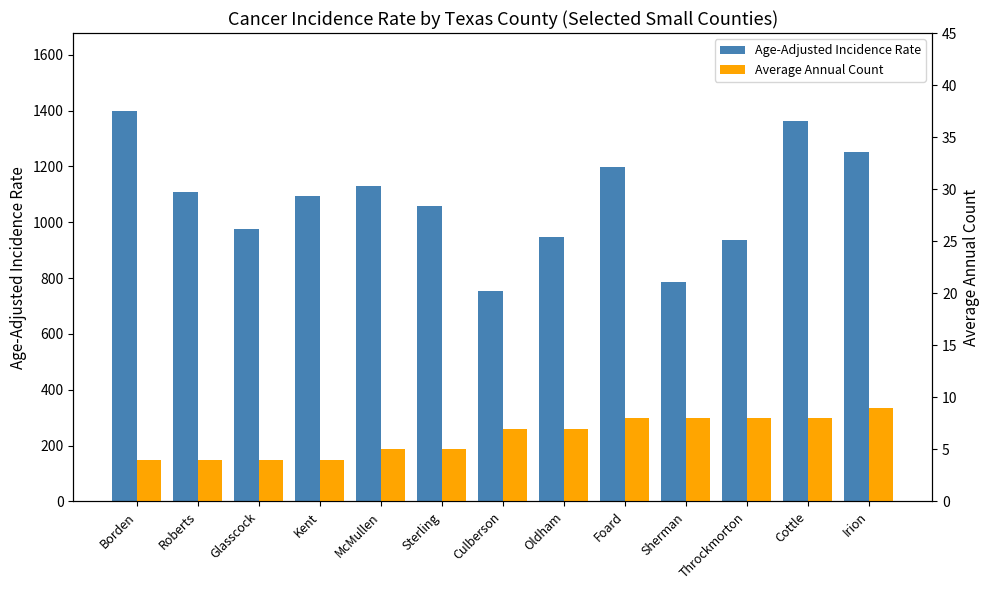

At which label does Age-Adjusted Incidence Rate first exceed 1093?

Borden